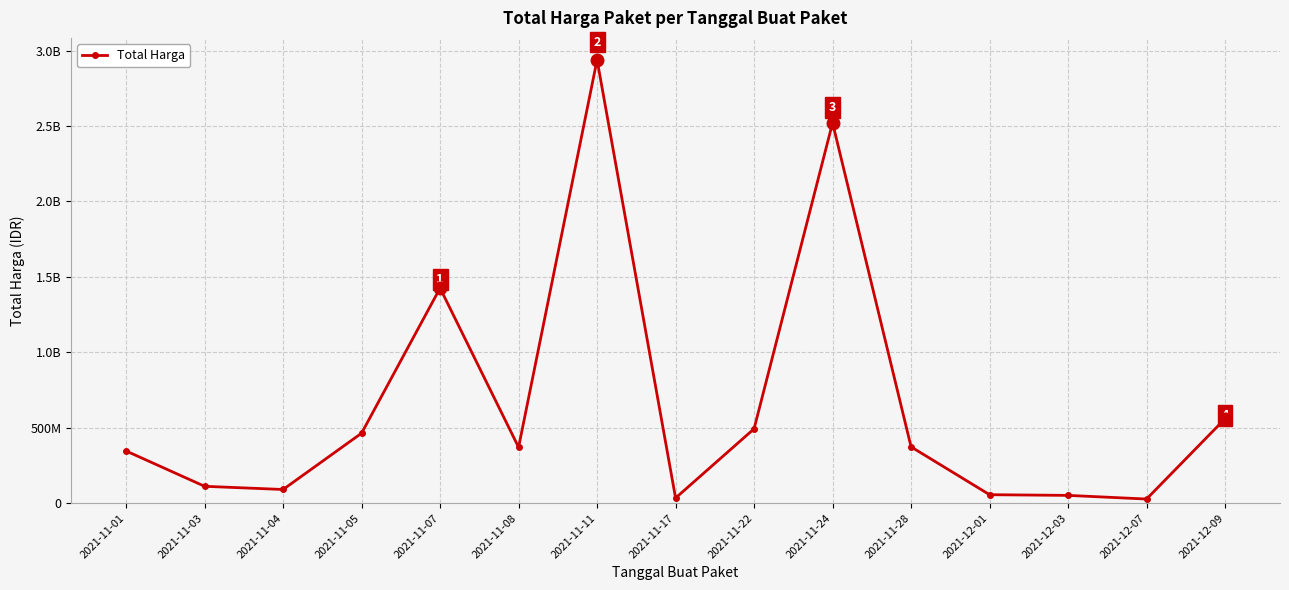

Approximately how many times larger is the value at 2021-11-07 compared to 2021-11-03?

12.7